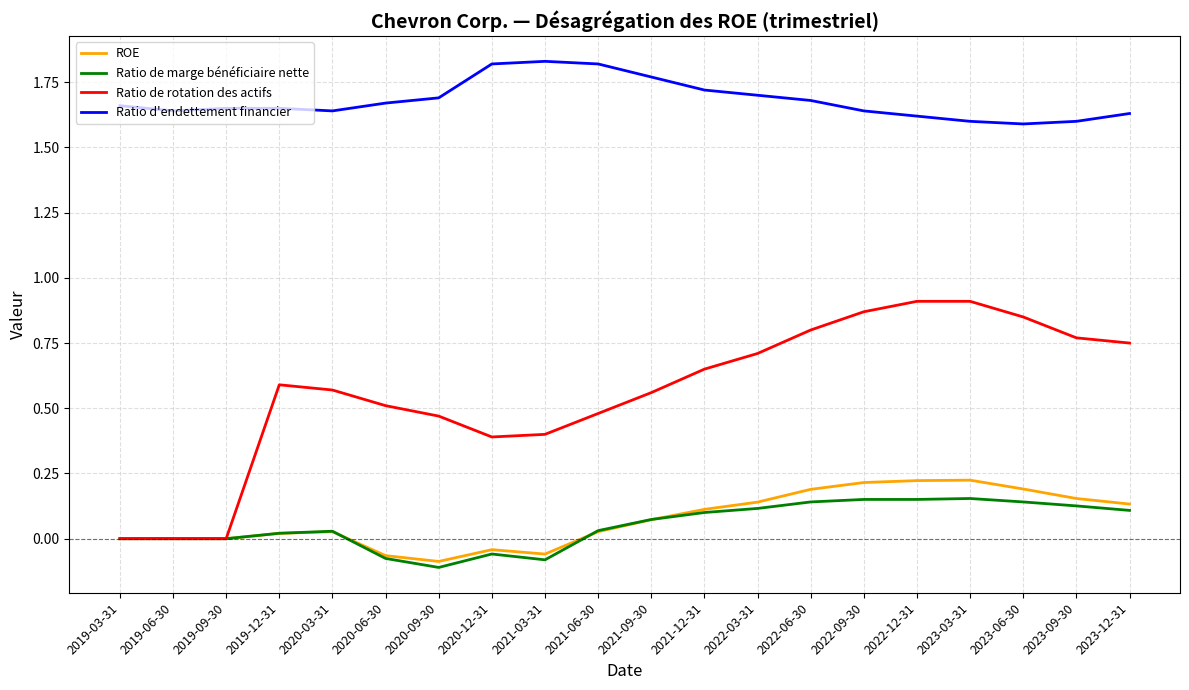

True or false: ROE has a value of 0.1 at 2021-12-31.

True